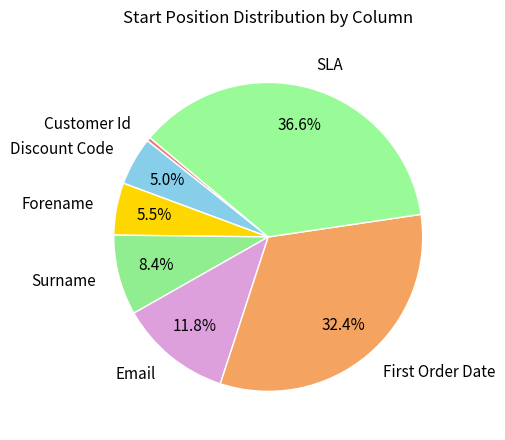

Do Discount Code and Surname together represent more than half of the pie?

No